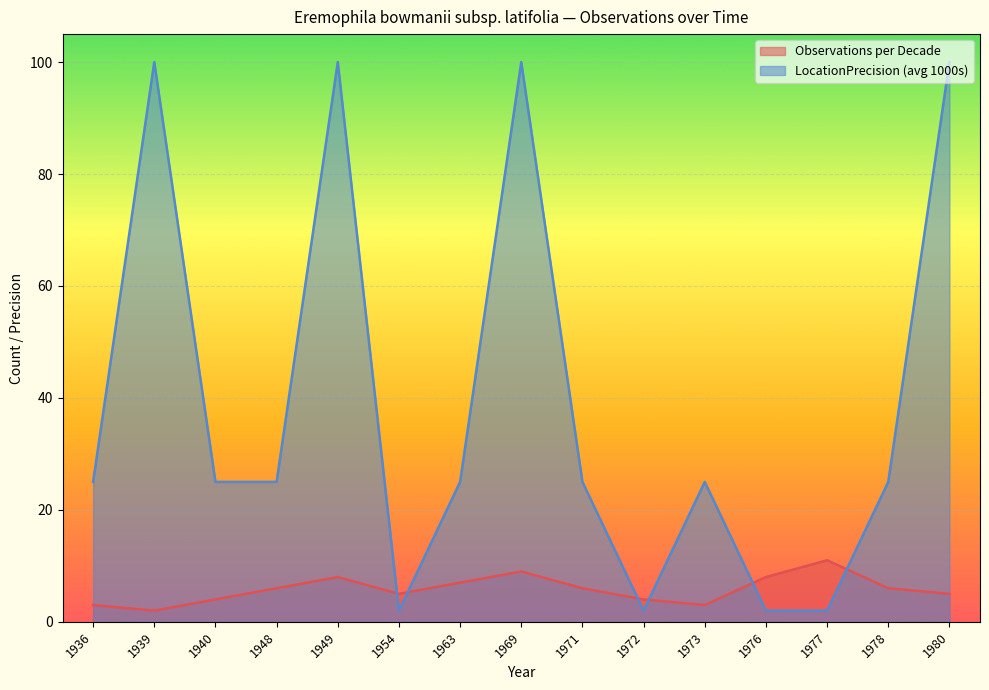

Reading left to right, what are all the values shown in this chart?

Observations per Decade: 1936=3	1939=2	1940=4	1948=6	1949=8	1954=5	1963=7	1969=9	1971=6	1972=4	1973=3	1976=8	1977=11	1978=6	1980=5
LocationPrecision (avg 1000s): 1936=25	1939=100	1940=25	1948=25	1949=100	1954=2	1963=25	1969=100	1971=25	1972=2	1973=25	1976=2	1977=2	1978=25	1980=100